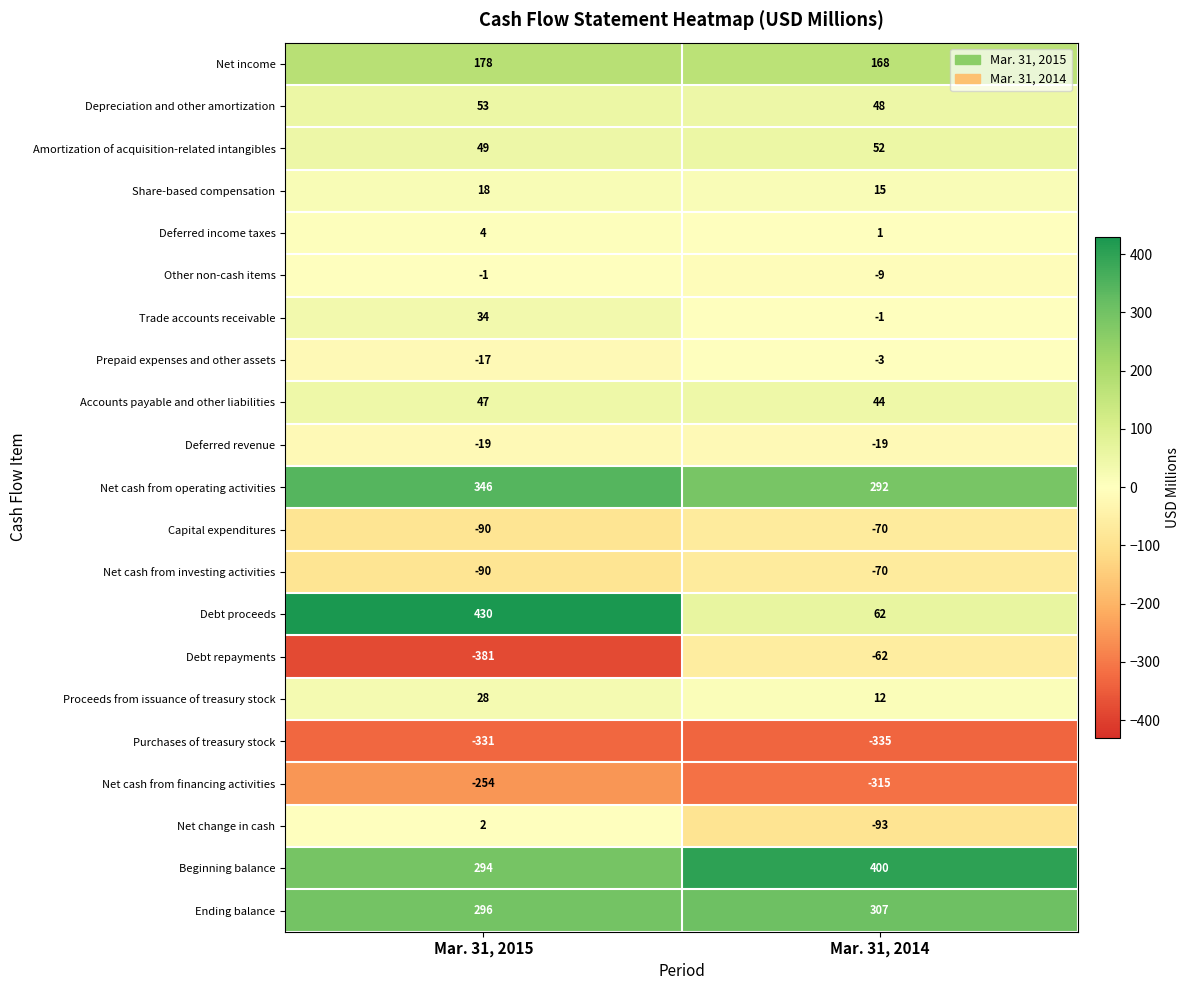

What is the spread (max minus min) of values at Mar. 31, 2014?

735